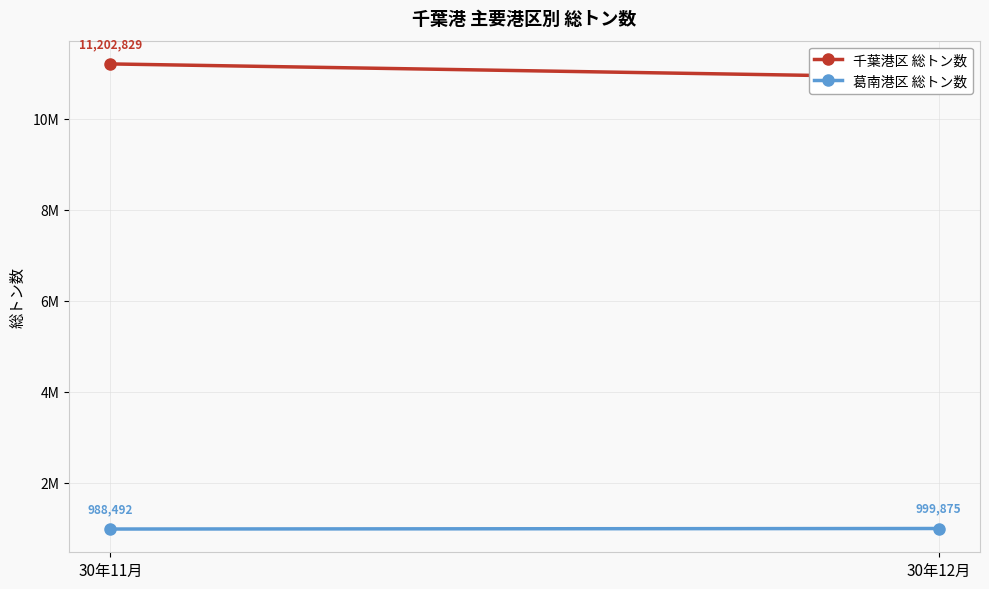

Read the 葛南港区 総トン数 value at 30年12月, to the nearest 50.

999900